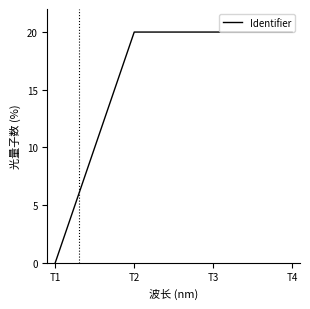

What is the average value?

15.0